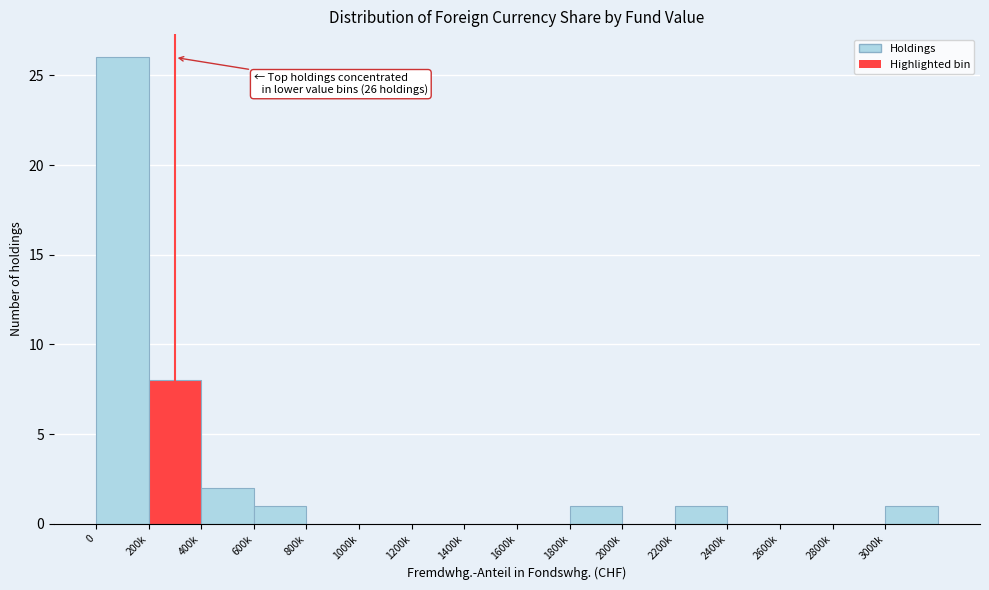

Reading right to left, extract all data points from this chart.

3000k=1	2800k=0	2600k=0	2400k=0	2200k=1	2000k=0	1800k=1	1600k=0	1400k=0	1200k=0	1000k=0	800k=0	600k=1	400k=2	200k=8	0=26